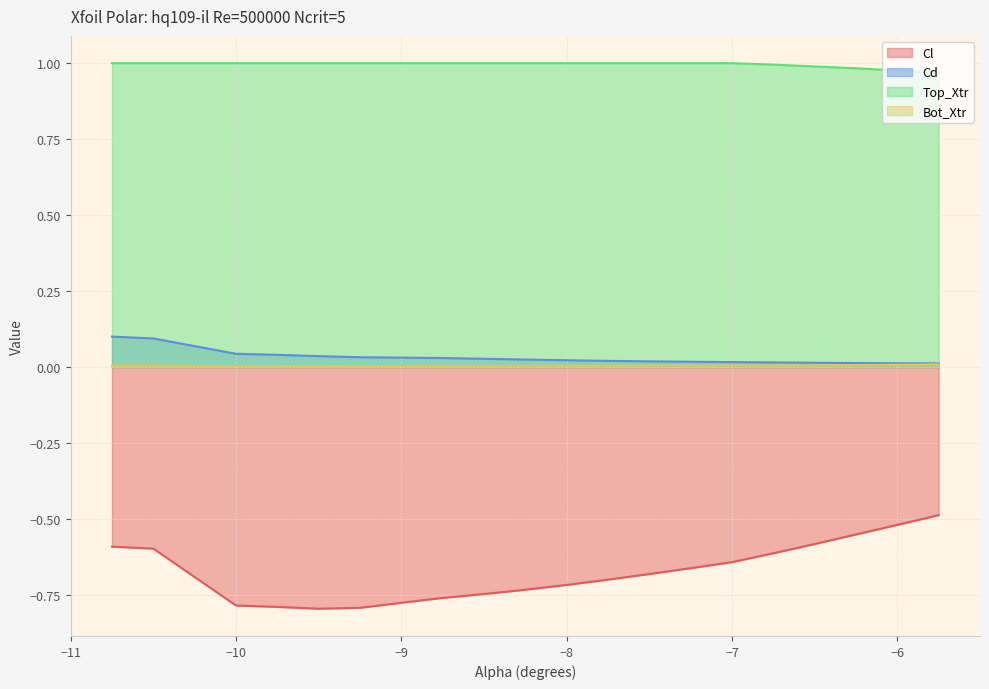

At which category is the sum across all series the highest?

-10.75